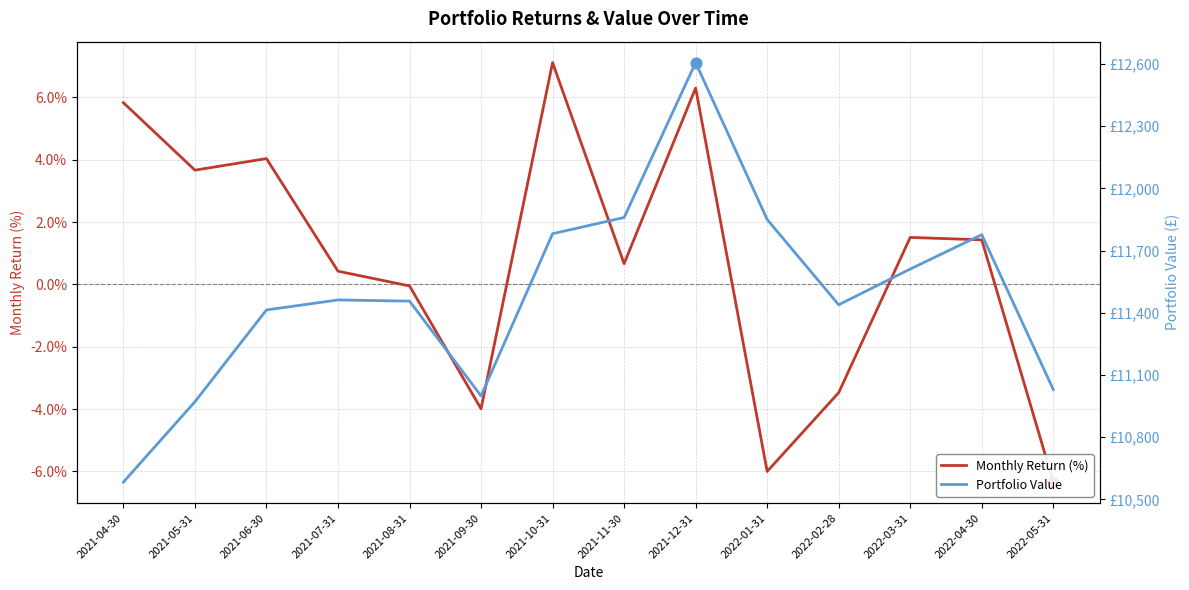

Which series has the largest total across all categories?

Portfolio Value